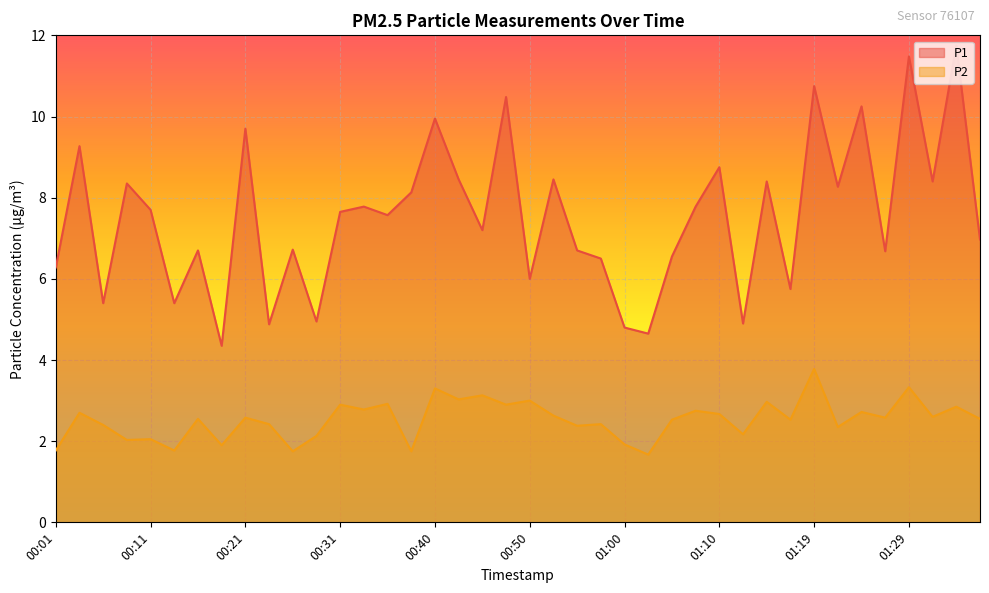

Reading left to right, list all the values displayed in this chart.

P1: 00:01=6.3	00:04=9.3	00:06=5.4	00:09=8.3	00:11=7.7	00:14=5.4	00:16=6.7	00:19=4.3	00:21=9.7	00:23=4.9	00:26=6.7	00:28=5.0	00:31=7.7	00:33=7.8	00:36=7.6	00:38=8.1	00:40=9.9	00:43=8.4	00:45=7.2	00:48=10.5	00:50=6.0	00:53=8.4	00:55=6.7	00:57=6.5	01:00=4.8	01:02=4.7	01:05=6.5	01:07=7.8	01:10=8.8	01:12=4.9	01:14=8.4	01:17=5.8	01:19=10.8	01:22=8.3	01:24=10.2	01:27=6.7	01:29=11.5	01:31=8.4	01:34=11.8	01:36=7.0
P2: 00:01=1.8	00:04=2.7	00:06=2.4	00:09=2.0	00:11=2.0	00:14=1.8	00:16=2.5	00:19=1.9	00:21=2.6	00:23=2.4	00:26=1.8	00:28=2.1	00:31=2.9	00:33=2.8	00:36=2.9	00:38=1.8	00:40=3.3	00:43=3.0	00:45=3.1	00:48=2.9	00:50=3.0	00:53=2.6	00:55=2.4	00:57=2.4	01:00=1.9	01:02=1.7	01:05=2.5	01:07=2.8	01:10=2.7	01:12=2.2	01:14=3.0	01:17=2.5	01:19=3.8	01:22=2.4	01:24=2.7	01:27=2.6	01:29=3.3	01:31=2.6	01:34=2.9	01:36=2.5